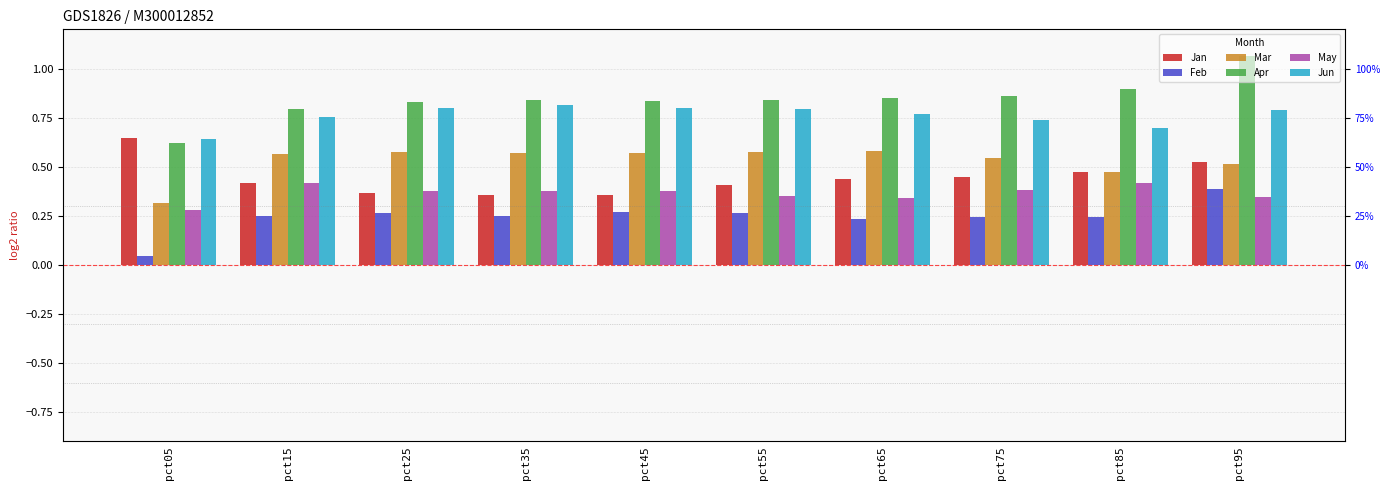

The value of Mar at pct75 is 0.2. True or false?

False